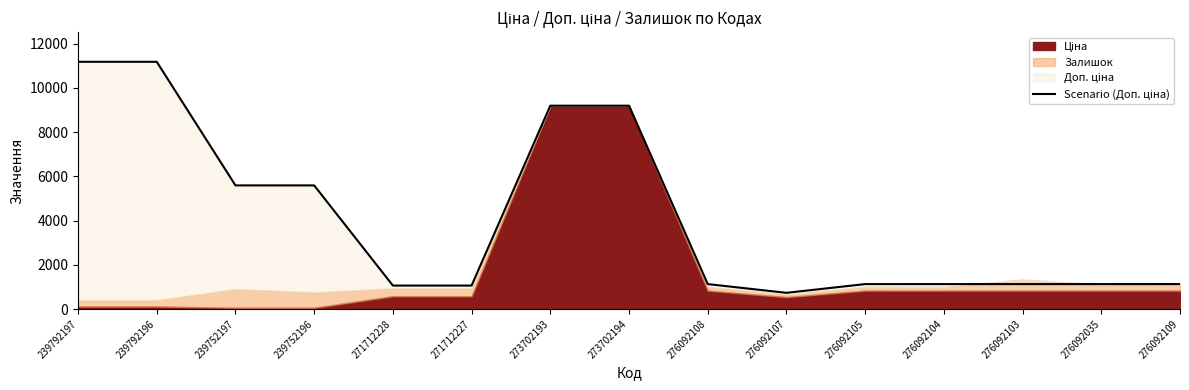

What is the approximate value at 276092109?

1126.7